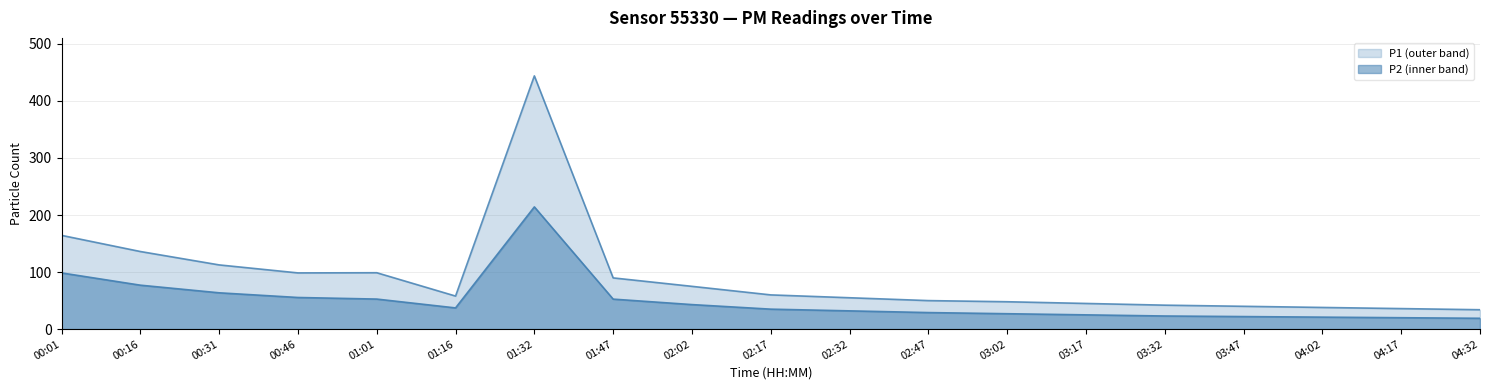

What is the difference between the second highest and minimum values in the P1 series?

130.4